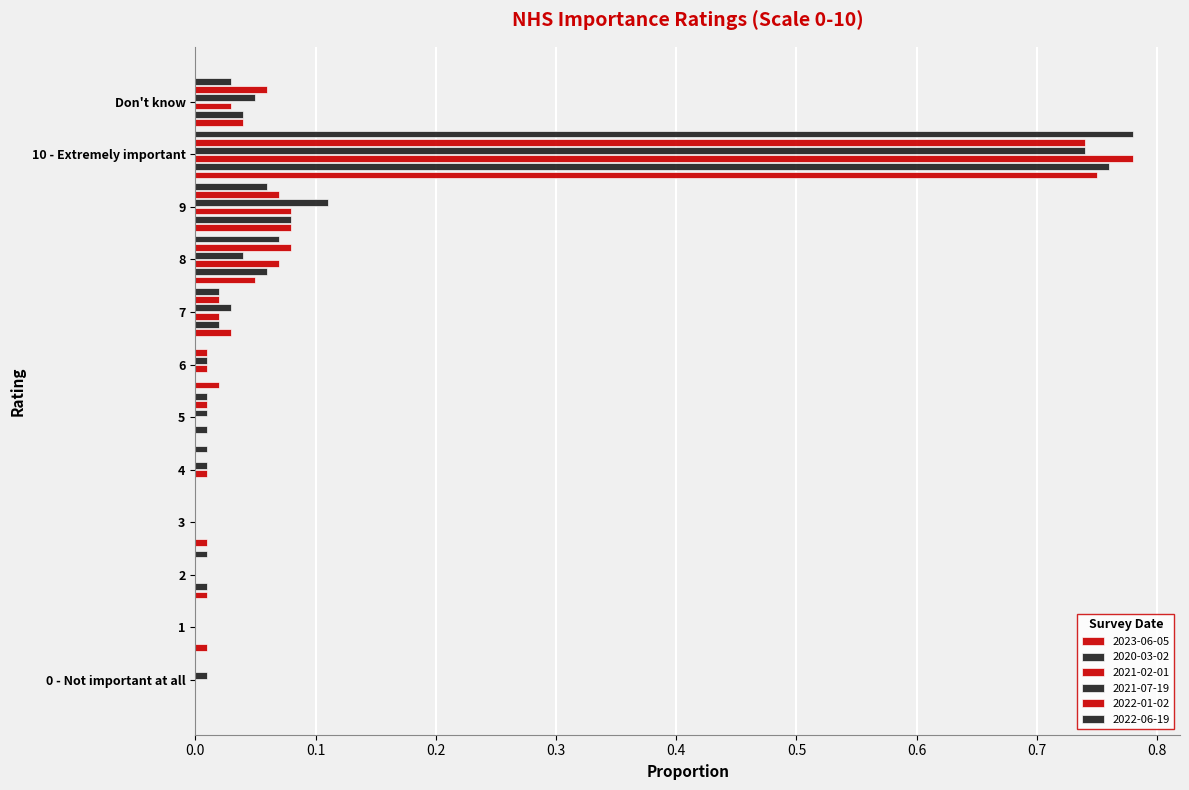

Which label corresponds to the smallest value in the chart?

0 - Not important at all